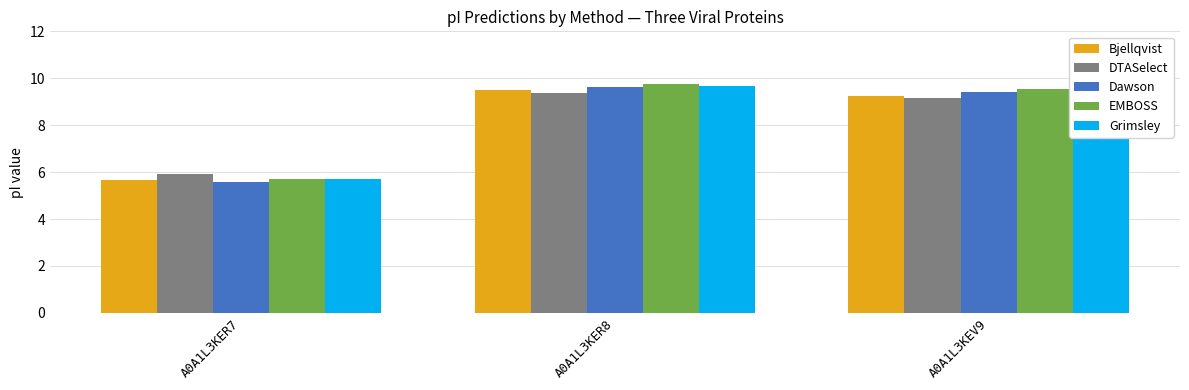

How many bars are there in each group?

5